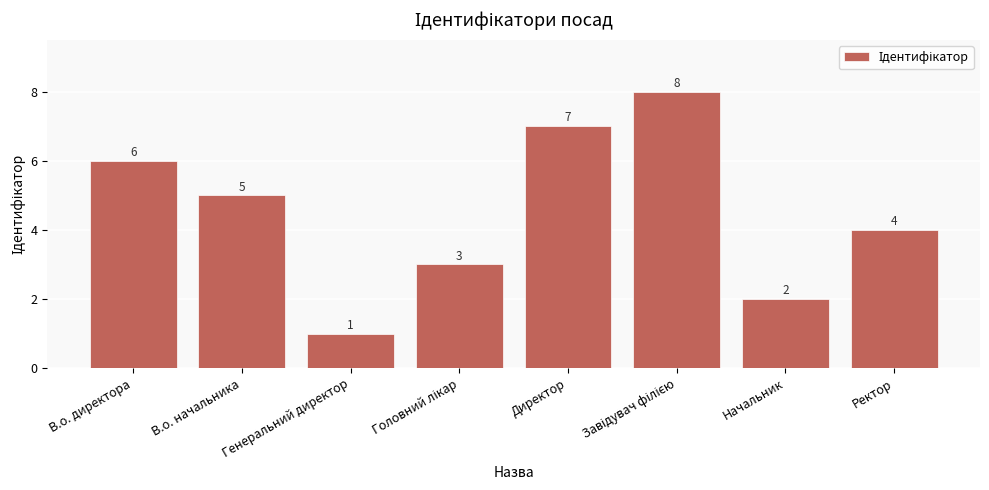

The chart shows a value of 8 at В.о. начальника. True or false?

False